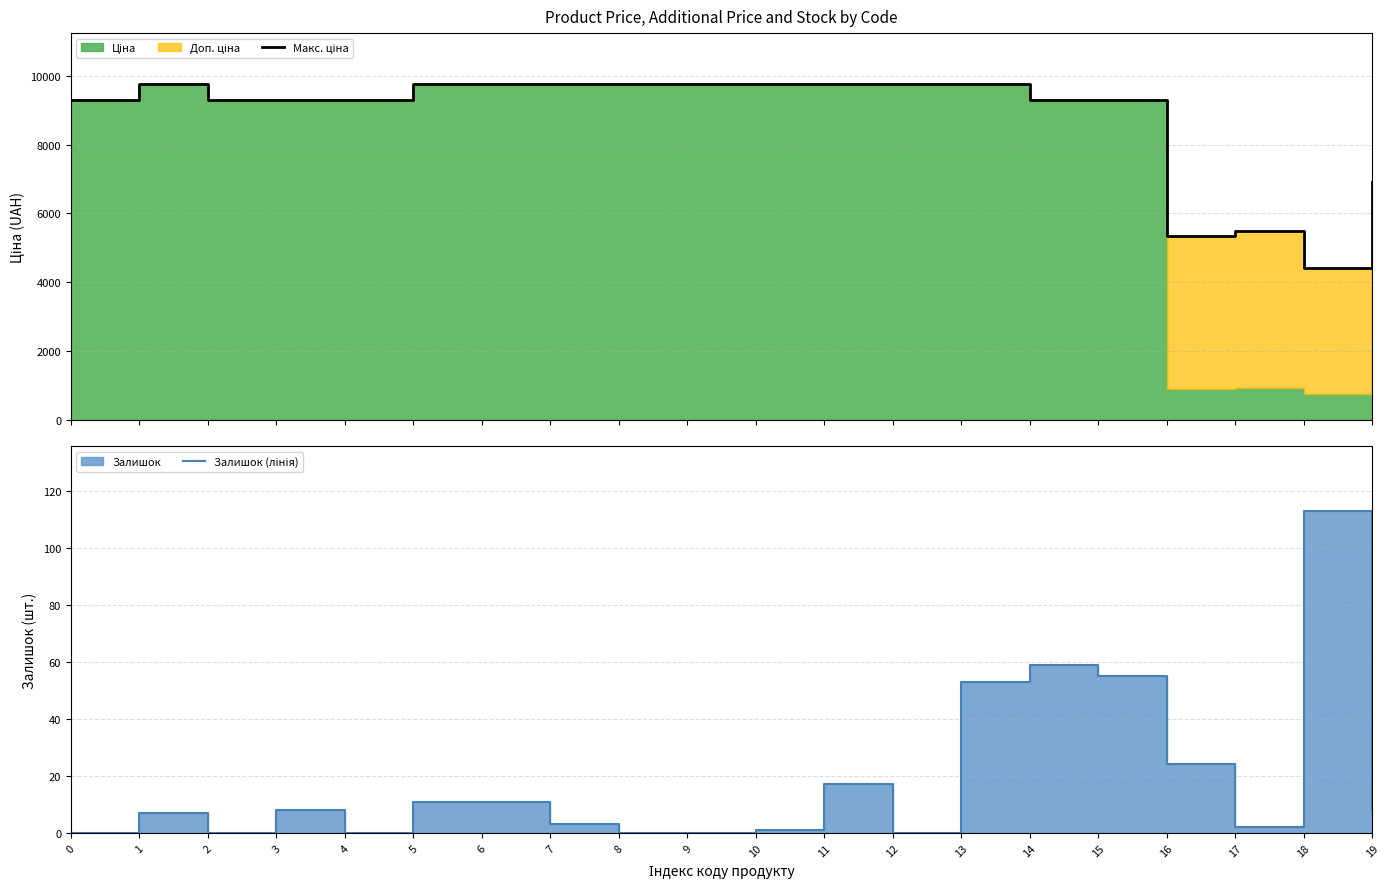

What is the difference between the maximum and minimum values in the Макс. ціна series?

5352.5